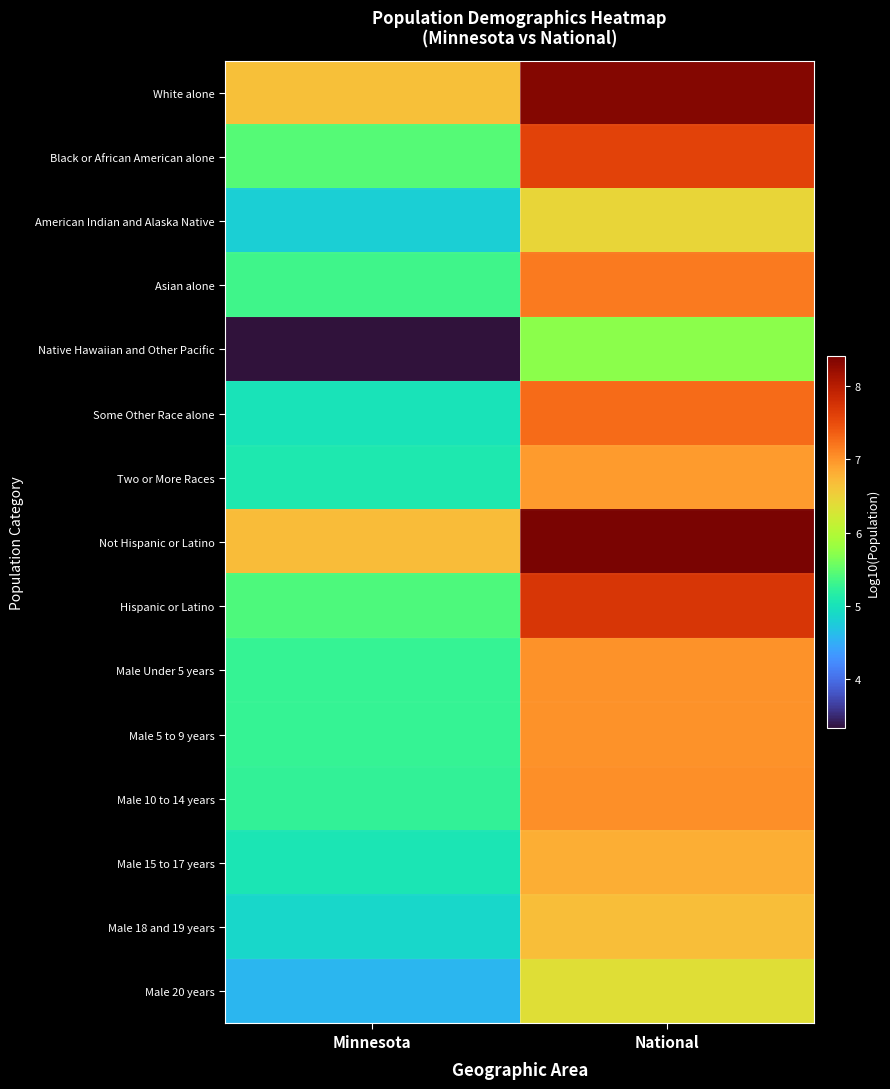

What is the maximum value shown in the chart?

8.4